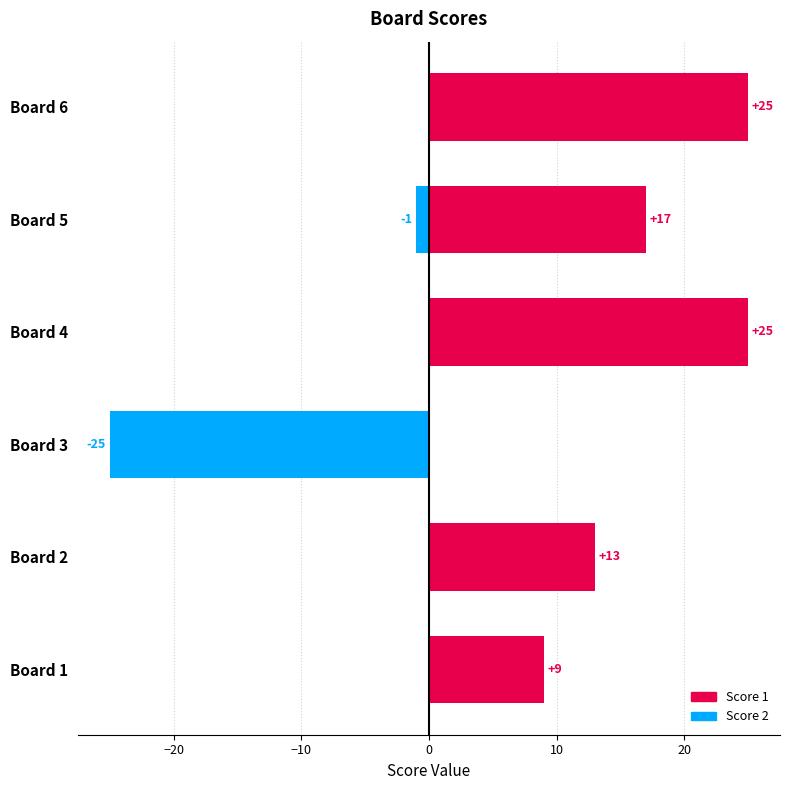

List the series in order of their peak value, highest first.

Score 1, Score 2